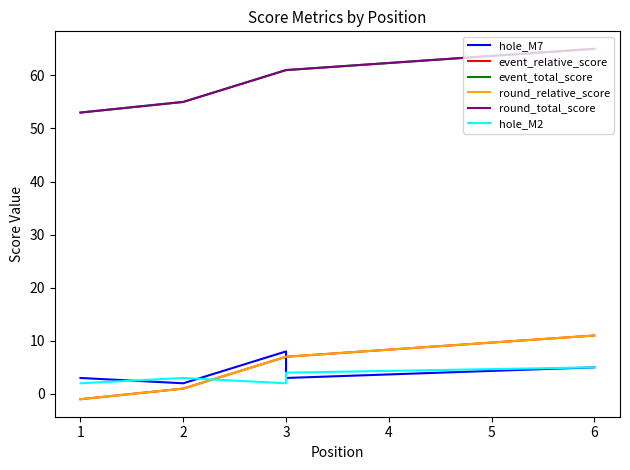

True or false: hole_M7 and event_total_score intersect in this chart.

False